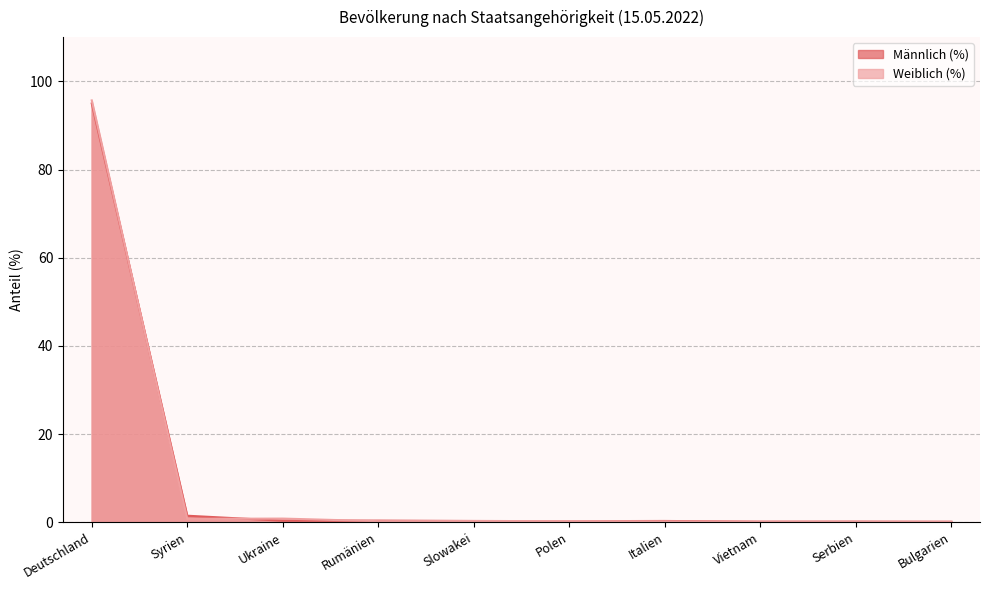

In Männlich (%), how many points are higher than both neighbors (excluding endpoints)?

3